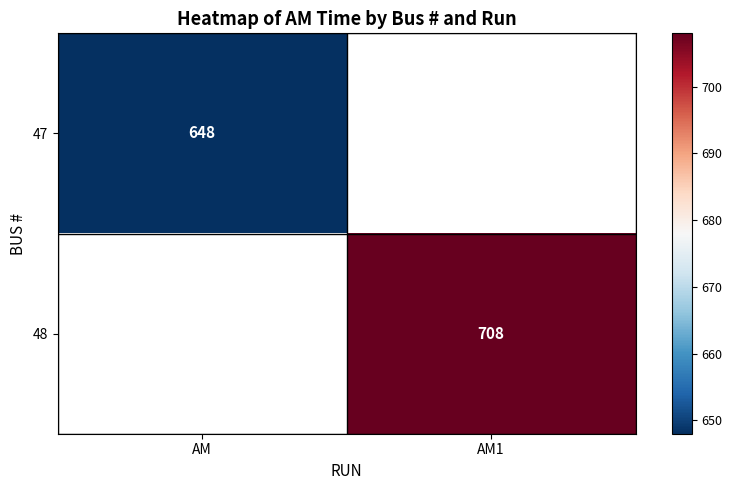

The 47 series shows 209 at AM. True or false?

False